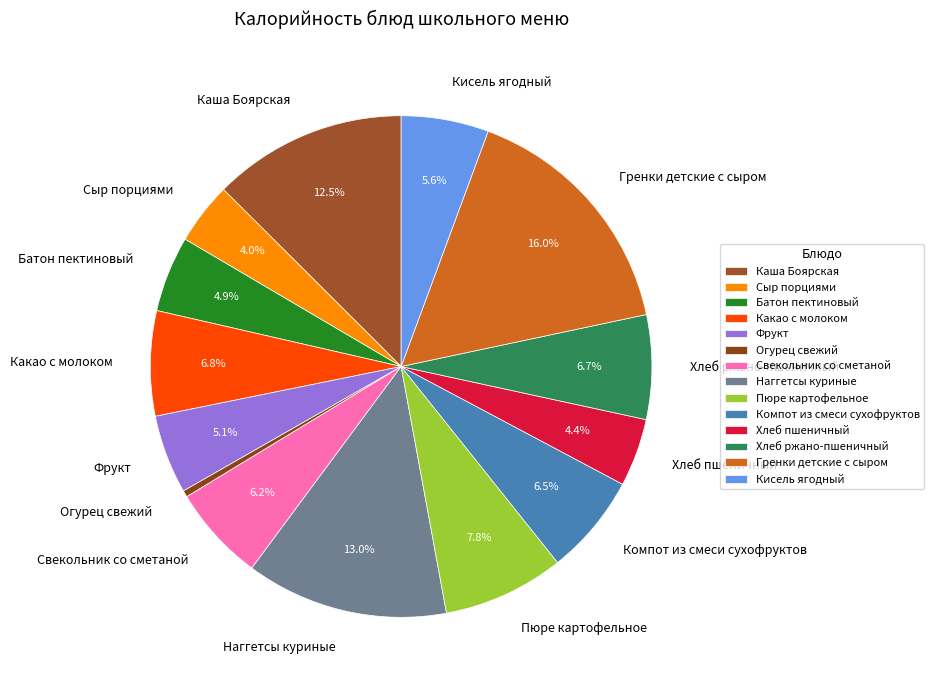

What is the largest slice in the pie chart?

Гренки детские с сыром